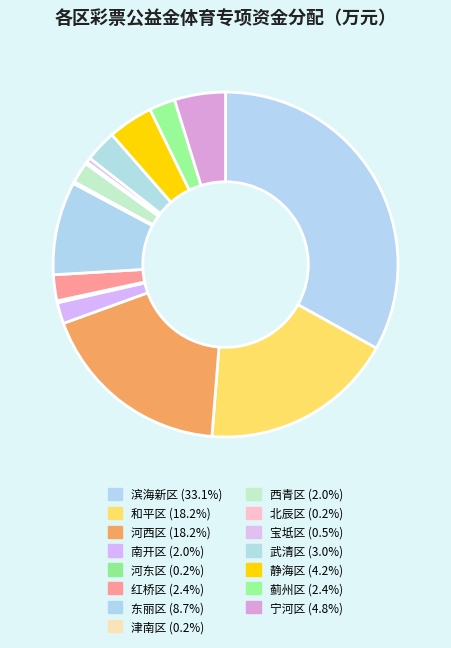

Count the number of slices in the pie.

15